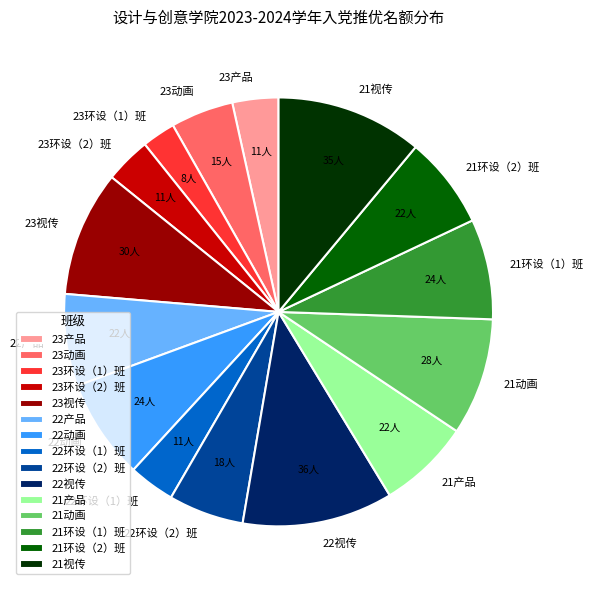

What is the ratio of the value at 22产品 to the value at 22环设（2）班?

1.2